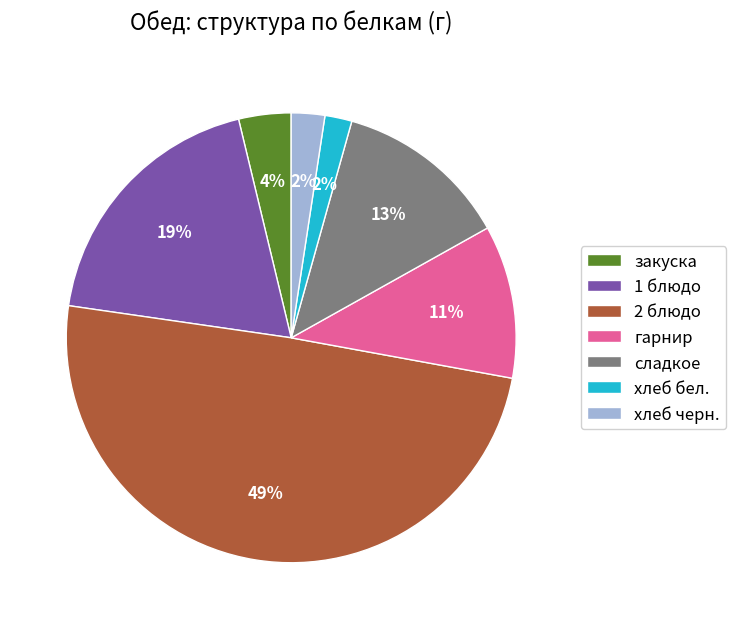

The 1 блюдо slice represents 19% of the pie. True or false?

True